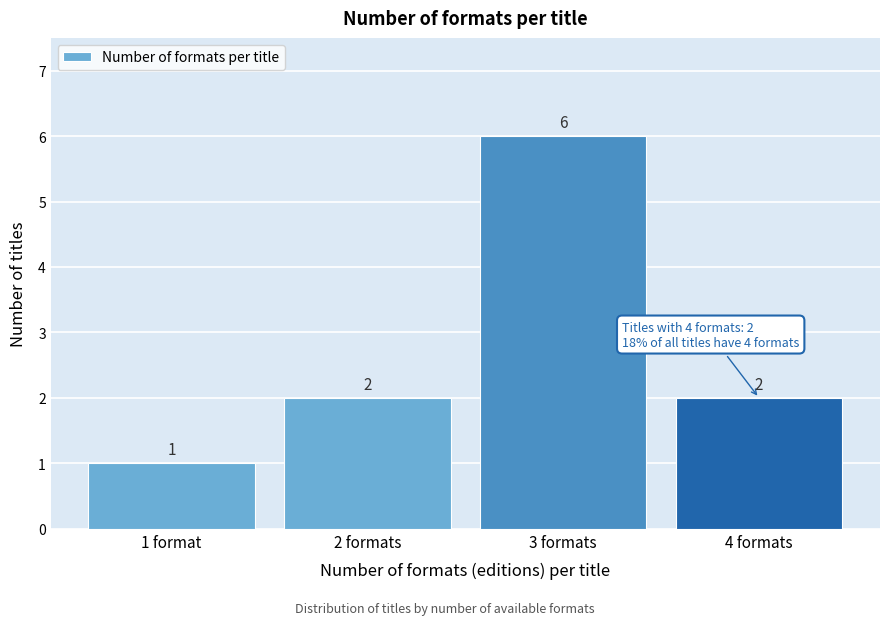

Reading left to right, extract all data points from this chart.

1	2	6	2